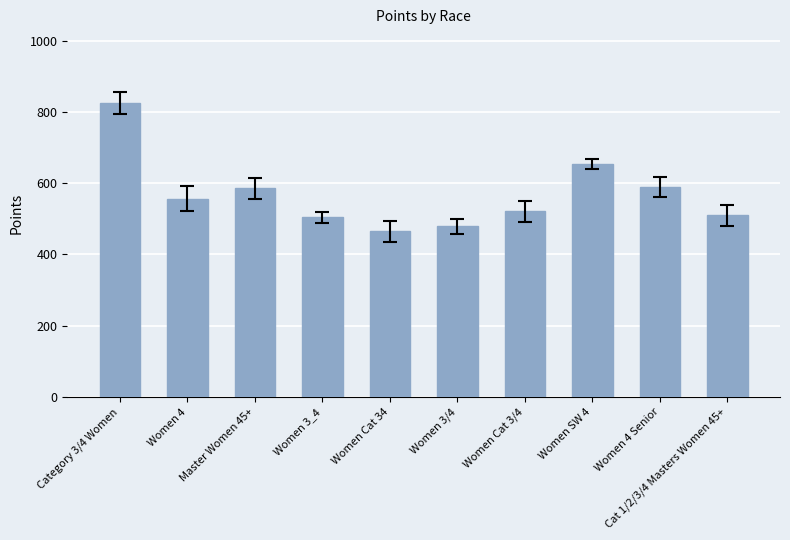

How many categories are shown in the chart?

10